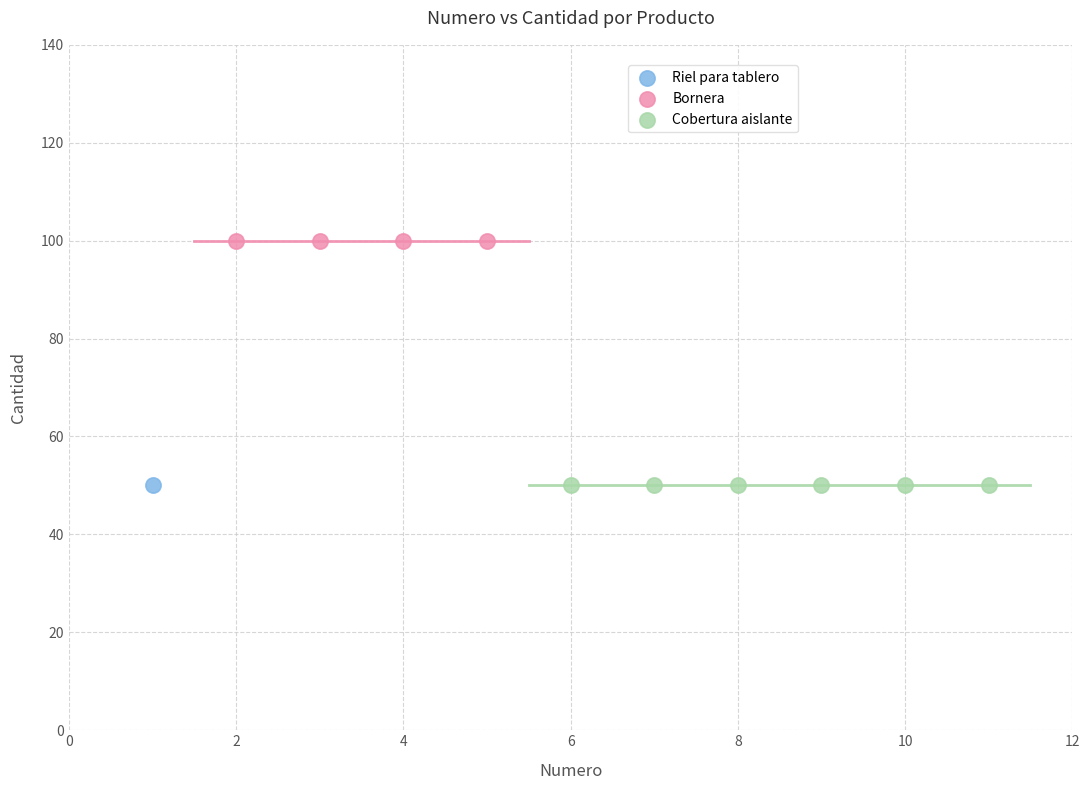

What are all the series names shown in the legend?

Riel para tablero, Bornera, Cobertura aislante